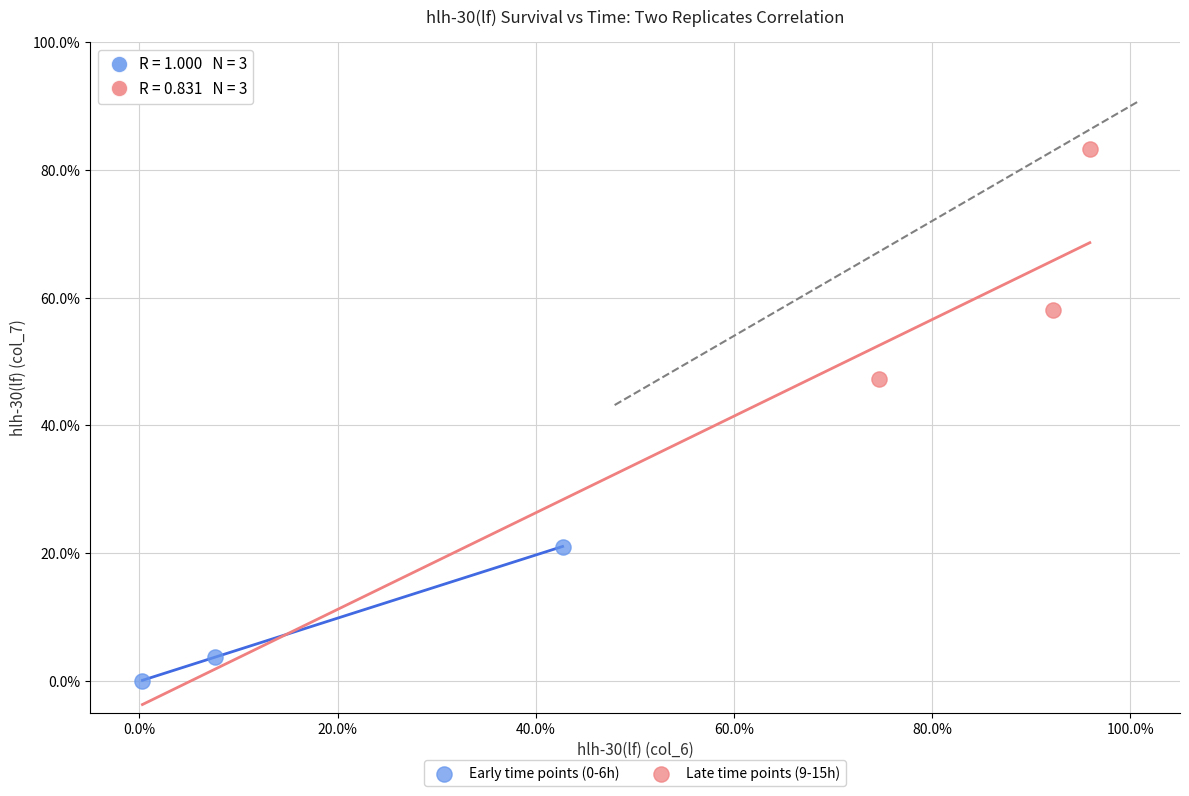

Which series has the largest Y range (max minus min)?

Late time points (9-15h)